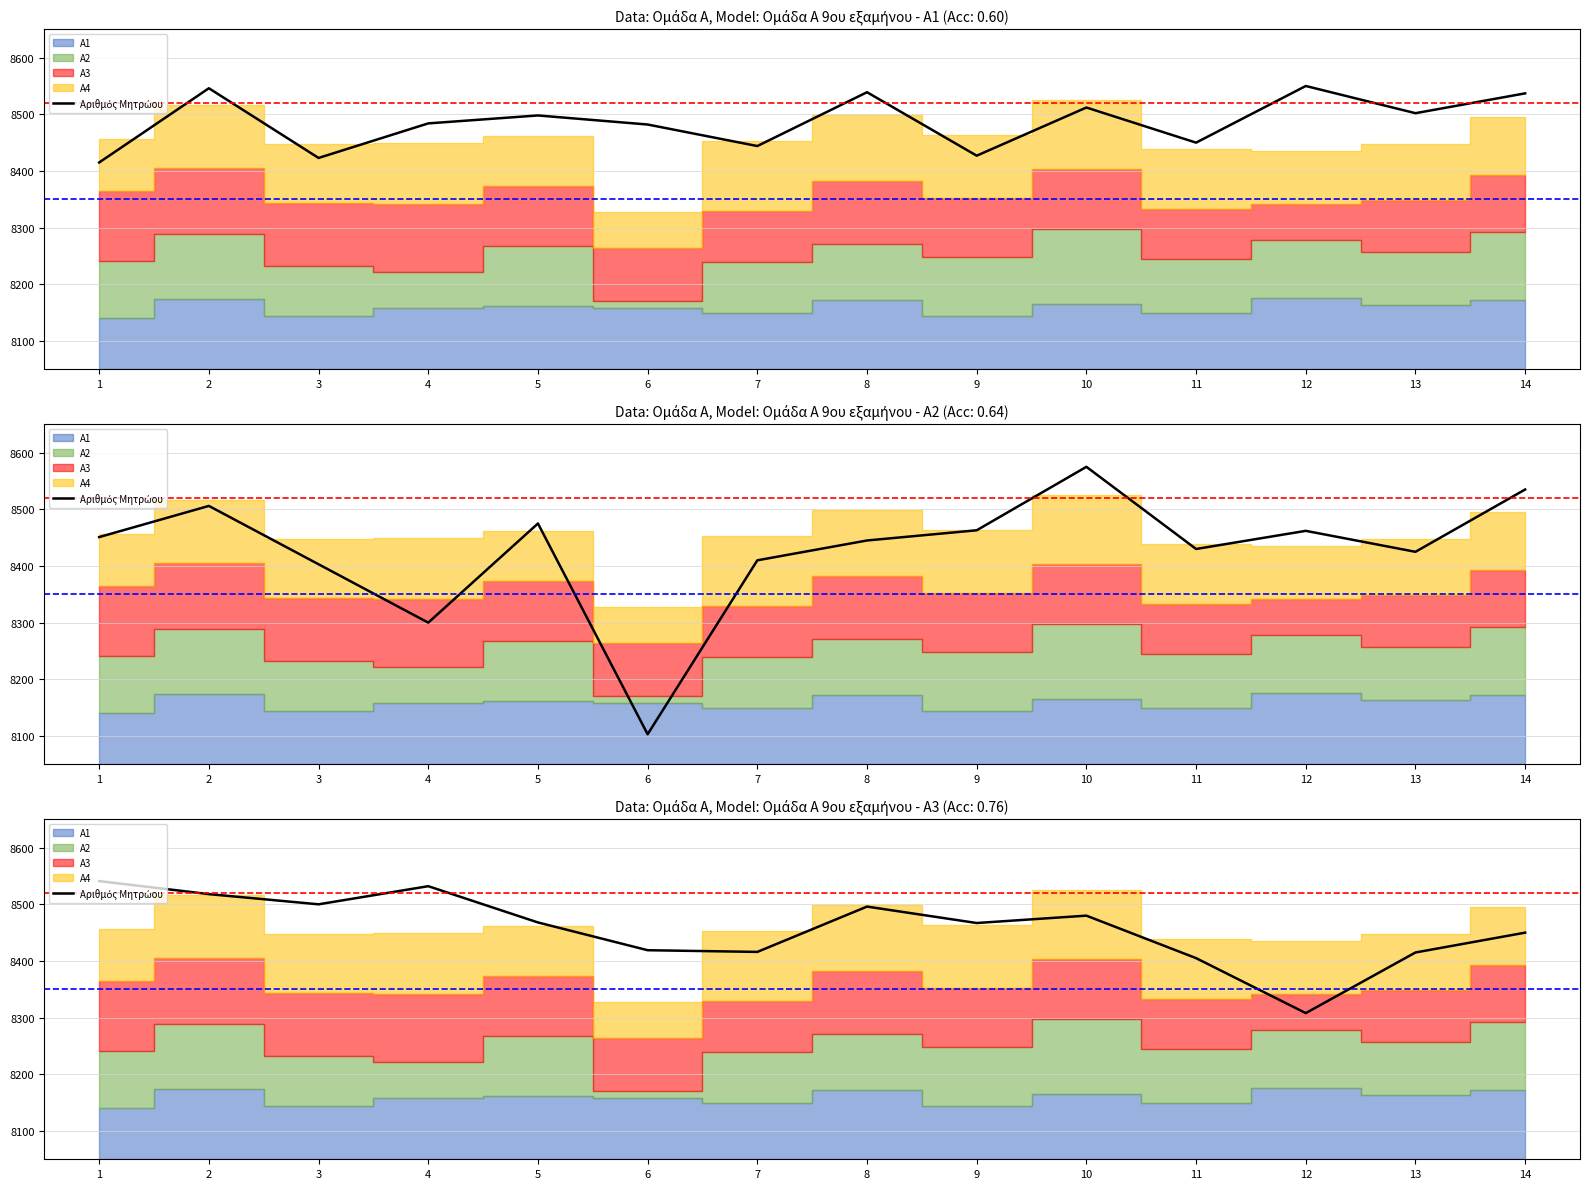

At which category does the data reach its first local peak?

4